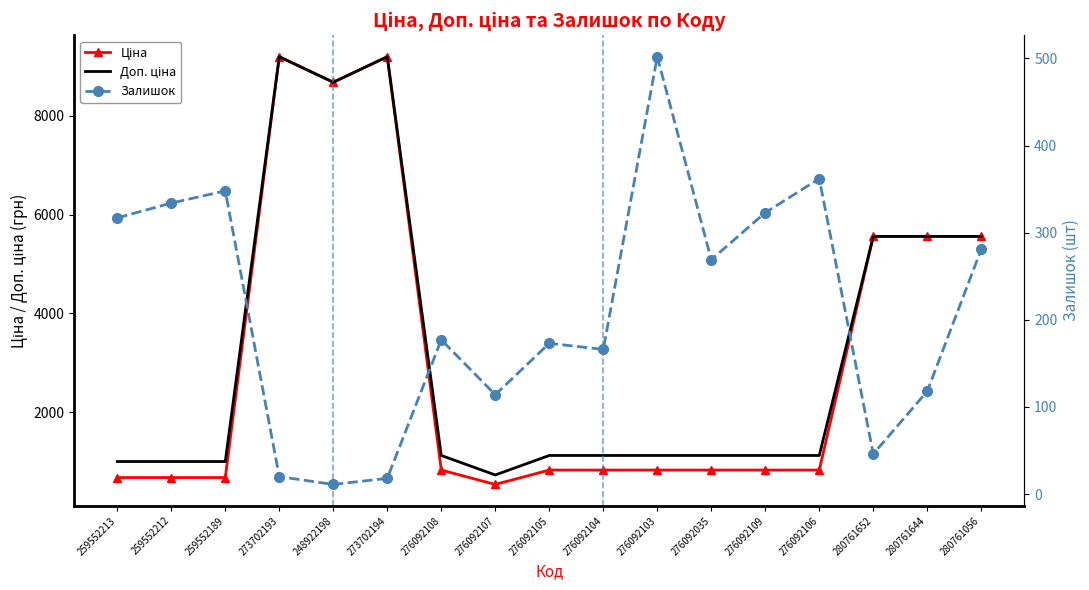

True or false: Ціна and Доп. ціна cross at least once.

False